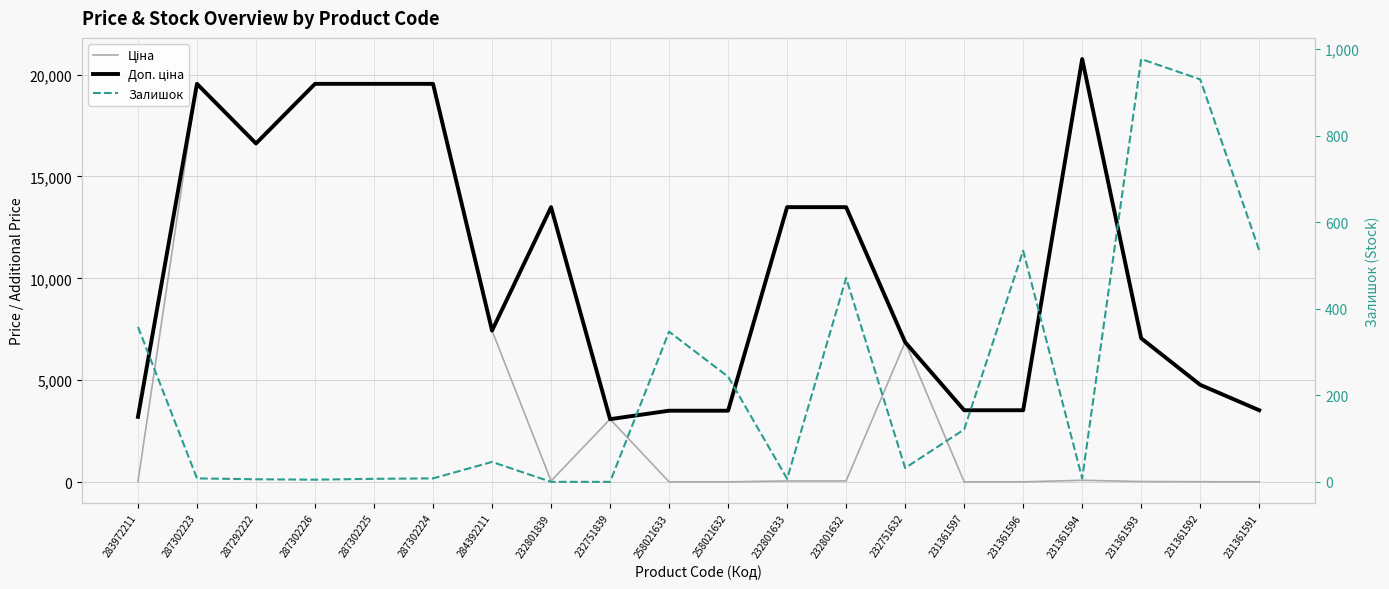

What is the maximum value shown in the chart?

20760.8